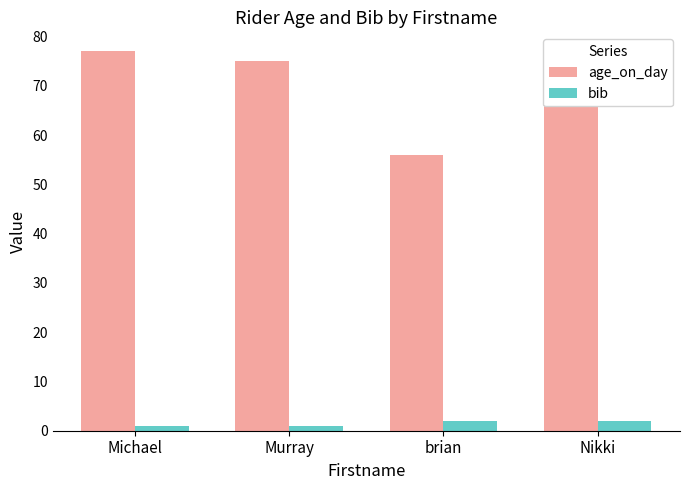

Is it true that bib equals 2 at Nikki?

True